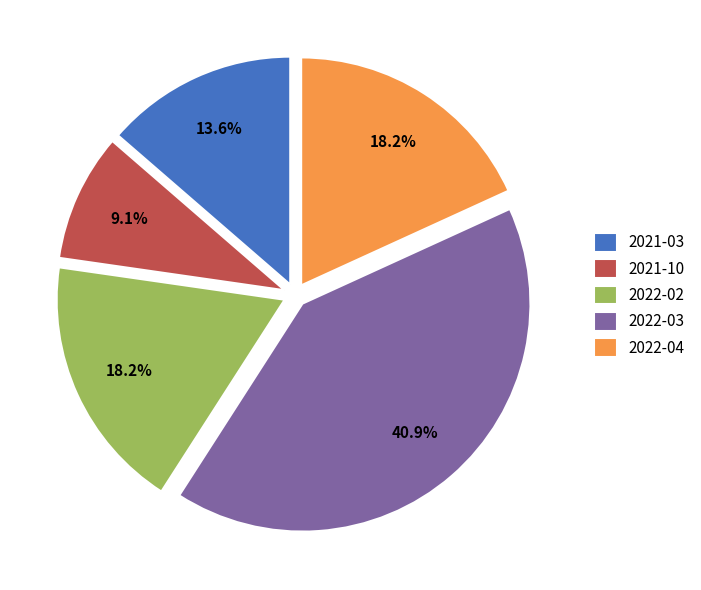

Which has a higher value, 2022-02 or 2021-03?

2022-02